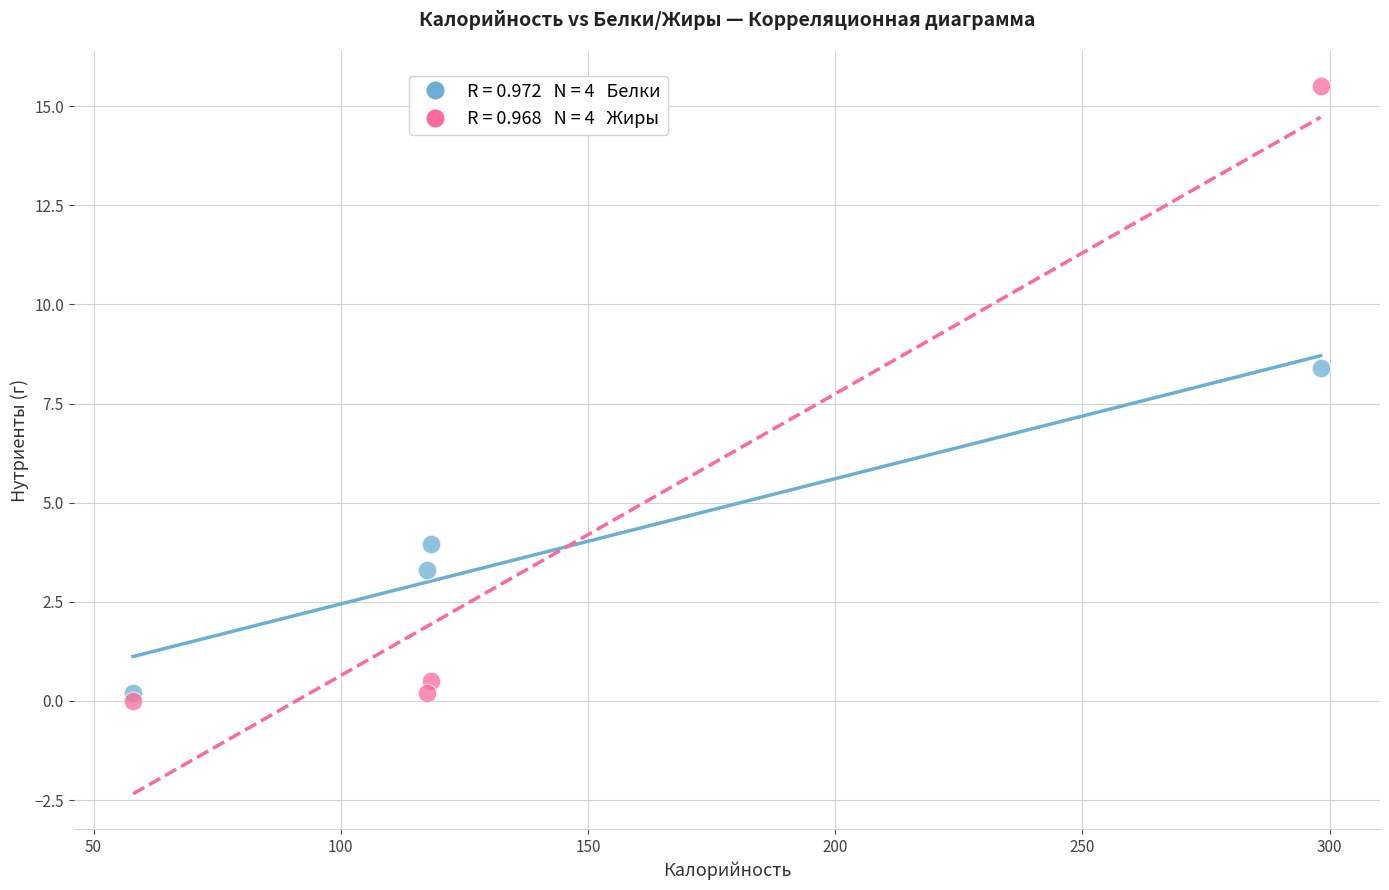

Across all data points, what is the average Y value?

4.0